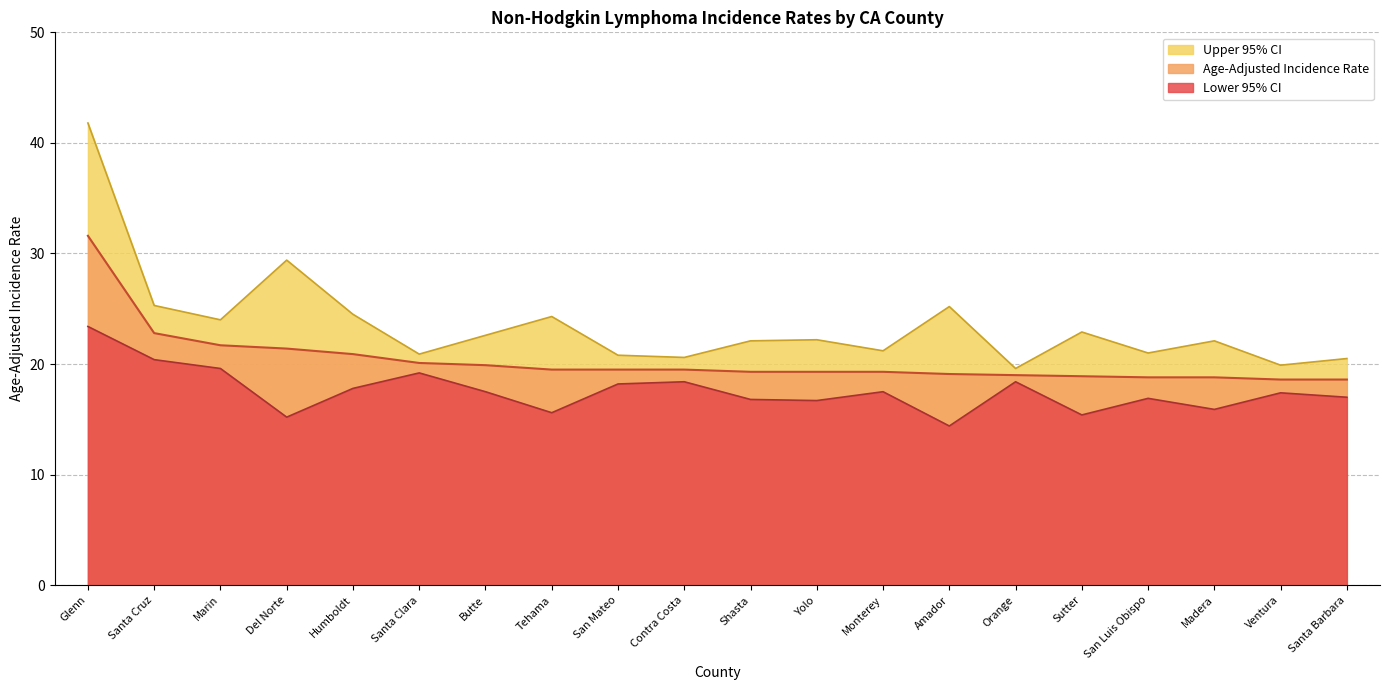

What are all the series names shown in the legend?

Upper 95% CI, Age-Adjusted Incidence Rate, Lower 95% CI